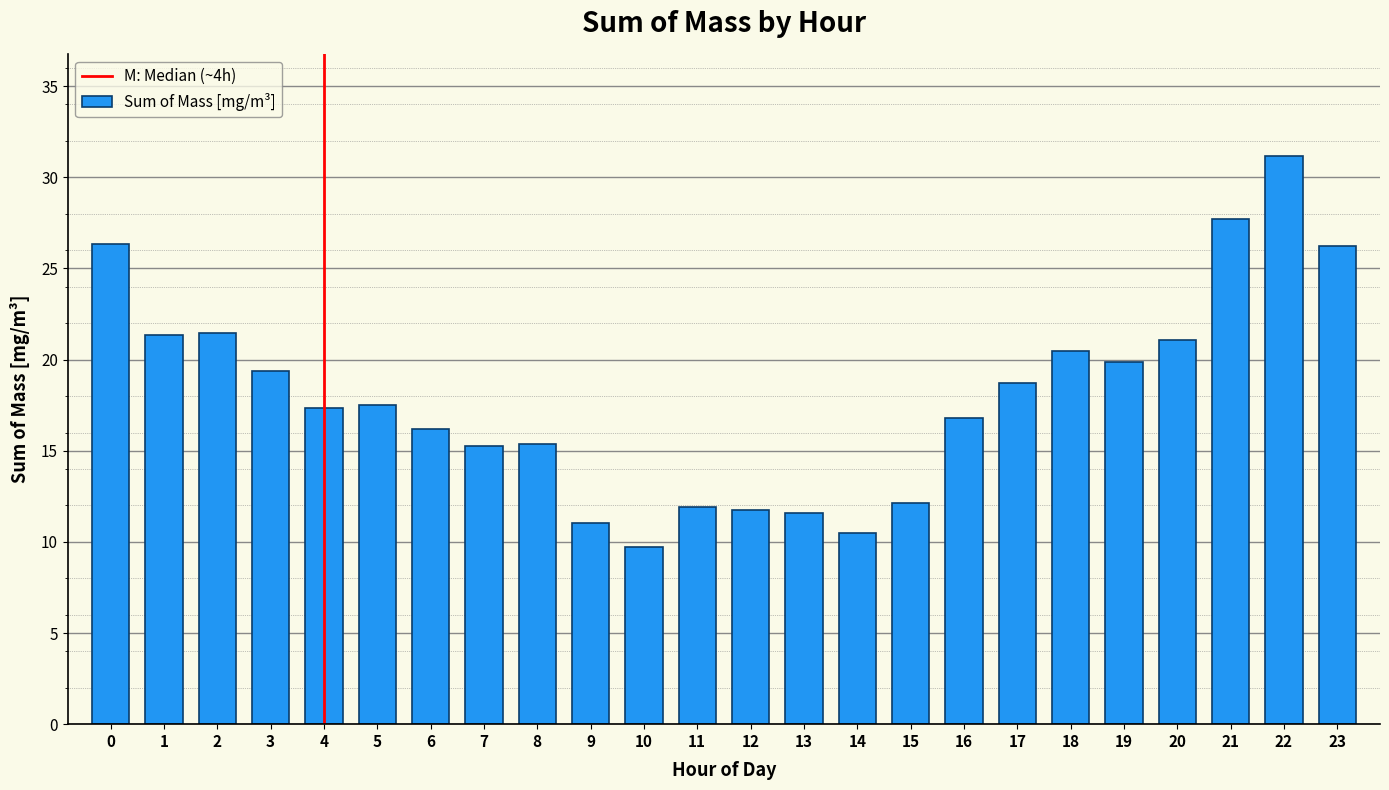

What is the difference between the maximum and minimum values?

21.5